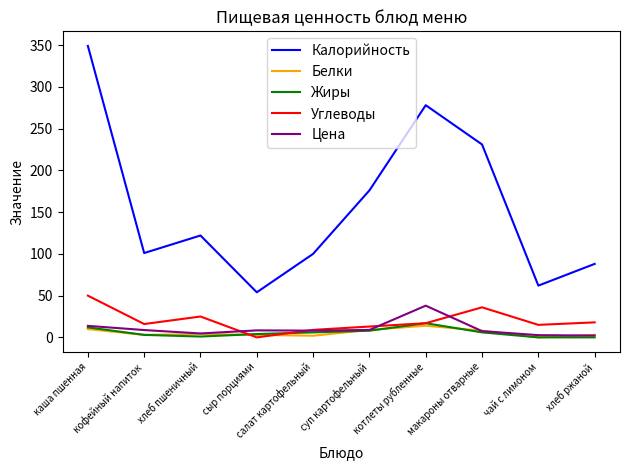

Read the Жиры value at котлеты рубленные.

17.0